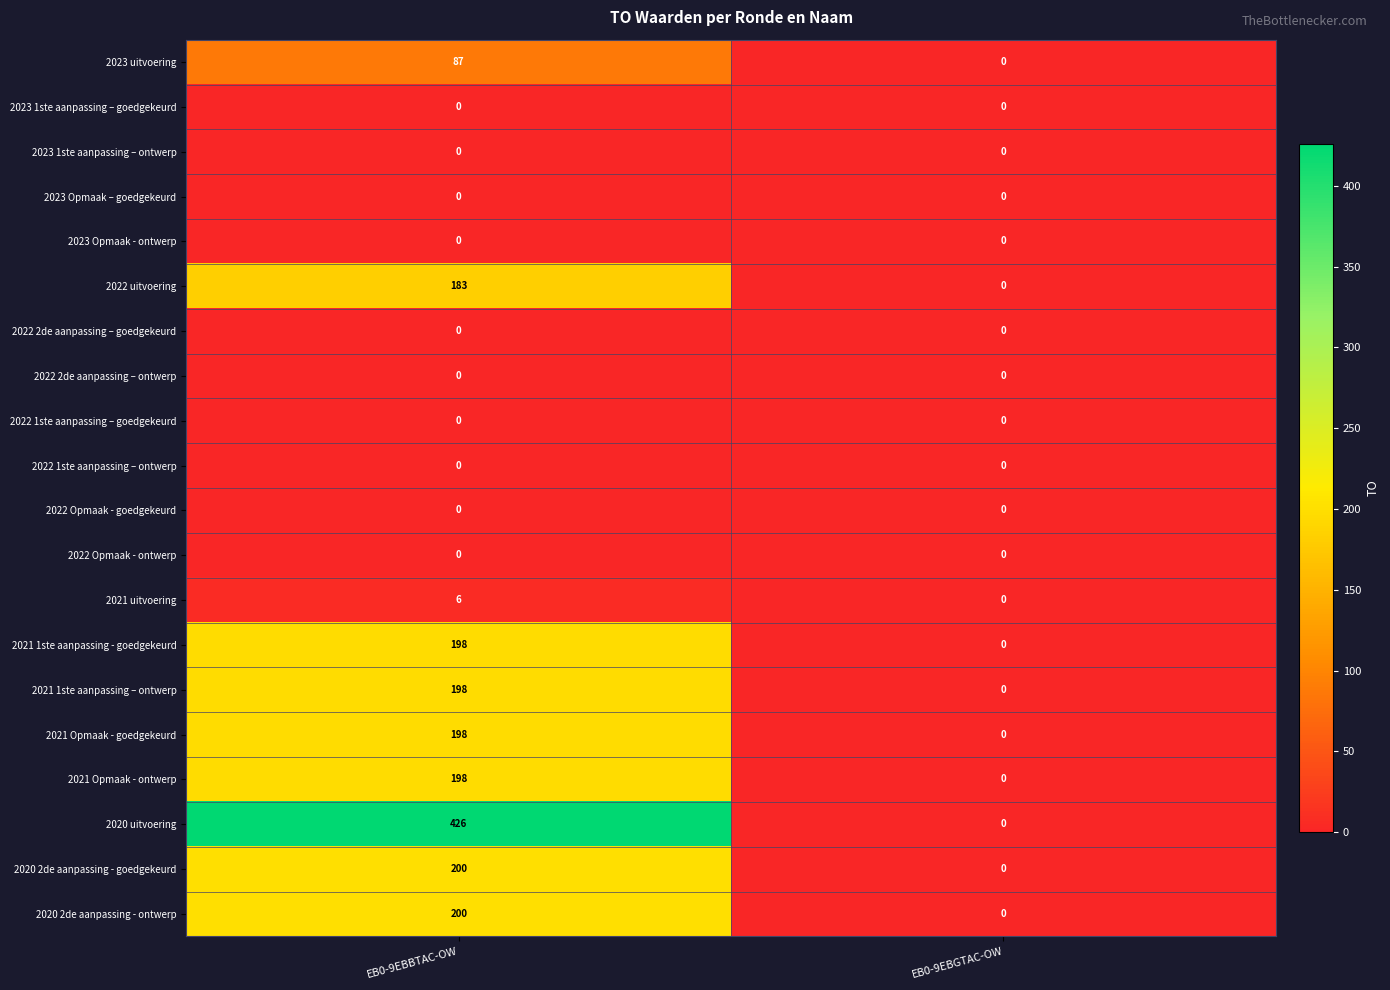

Between EB0-9EBBTAC-OW and EB0-9EBGTAC-OW, which series saw the biggest shift?

2020 uitvoering